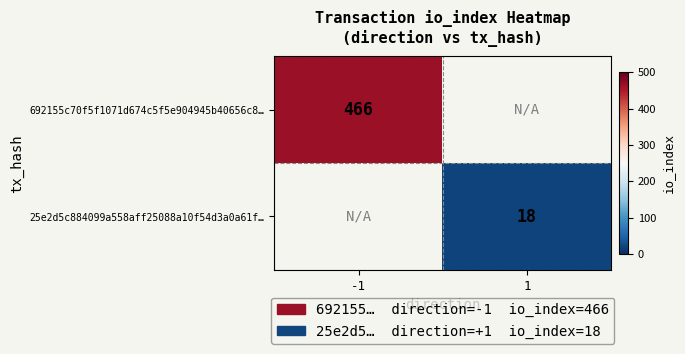

What is the smallest value displayed?

18.0